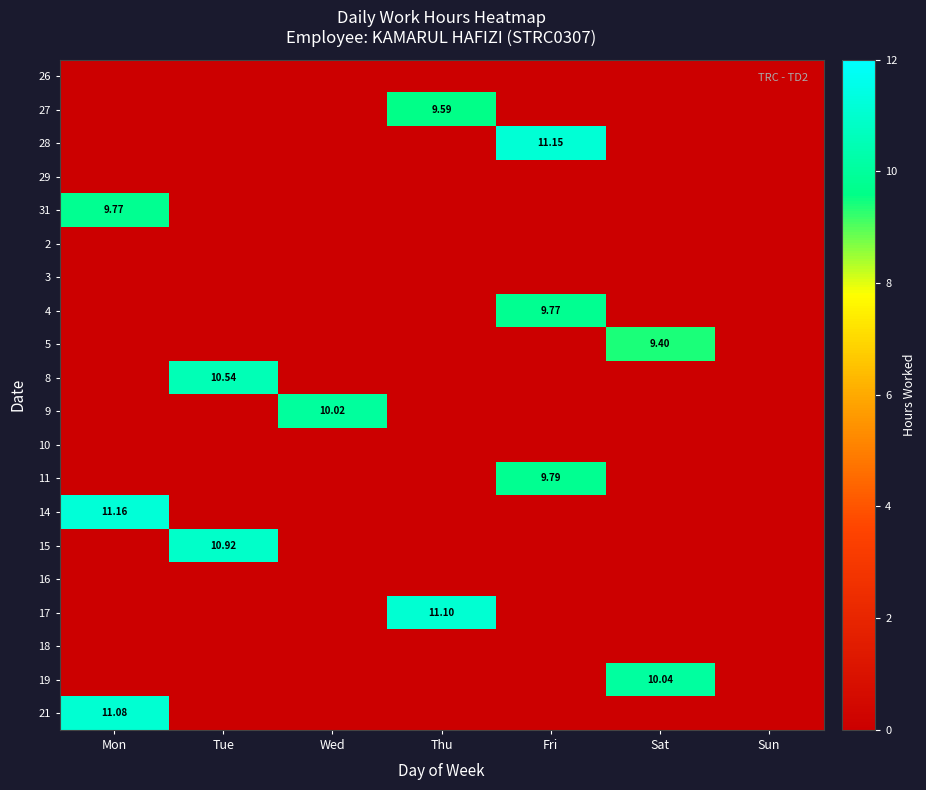

Which category has the highest value across all series?

Mon